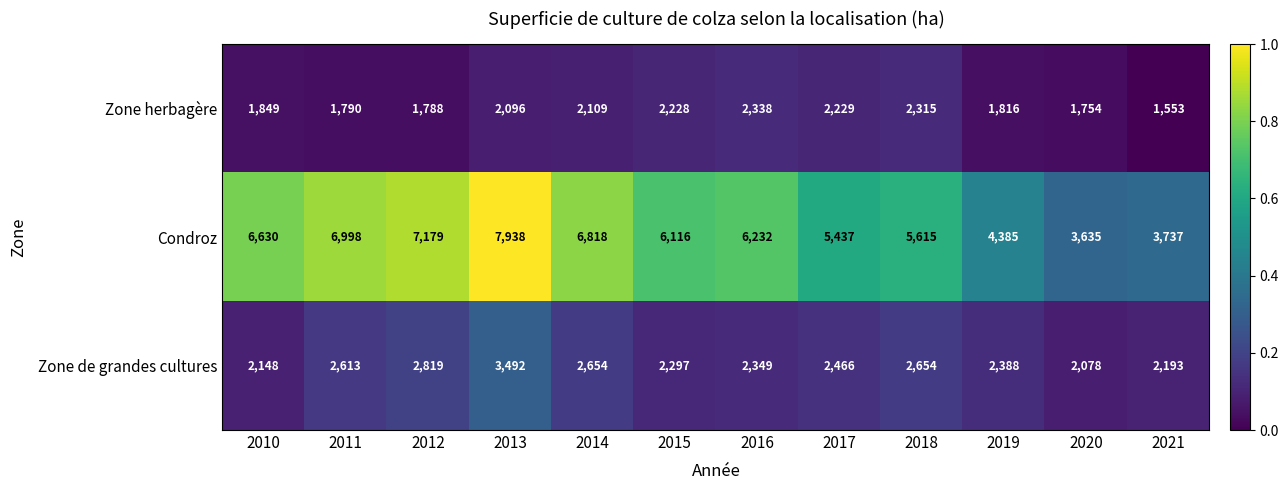

At 2013, list the series in order from largest to smallest.

Condroz, Zone de grandes cultures, Zone herbagère